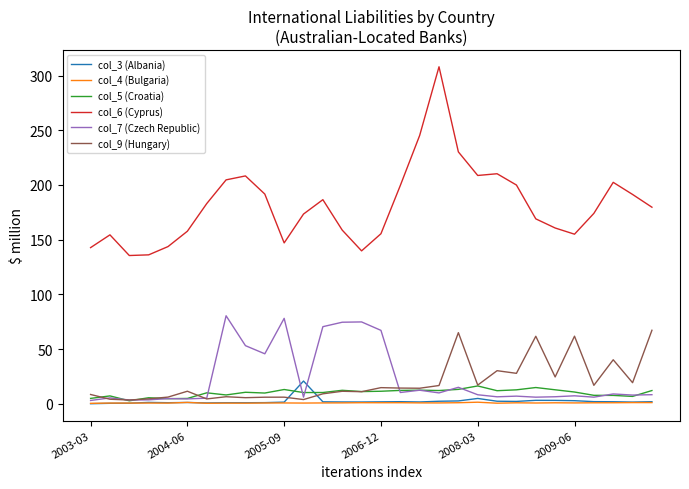

Which series has the largest total across all categories?

col_6 (Cyprus)